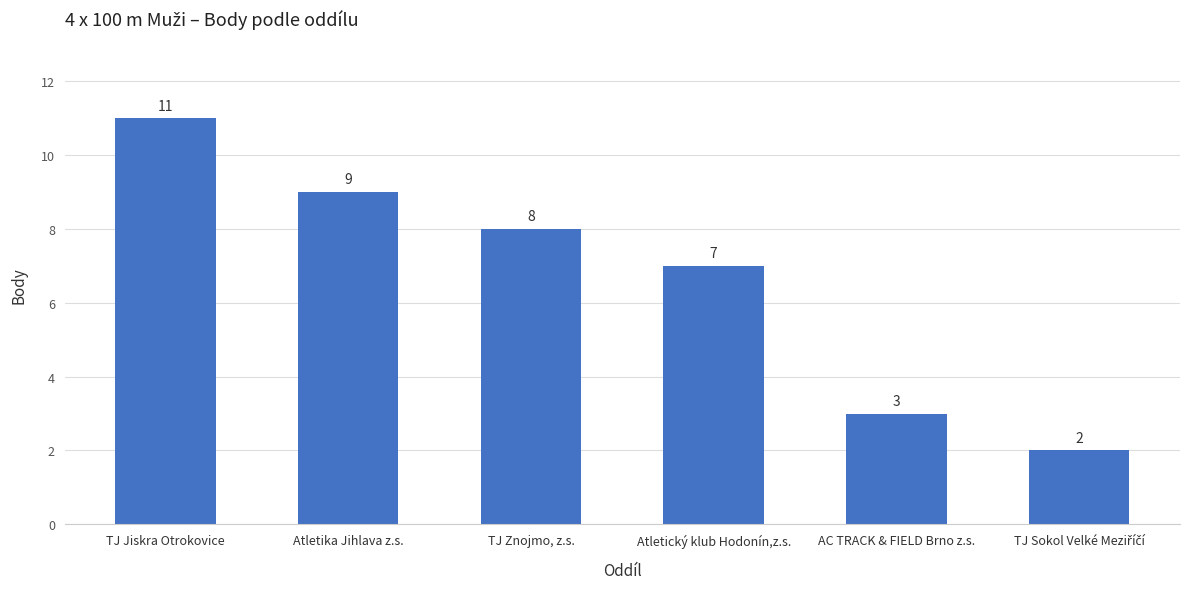

Count the number of data series in this chart.

1